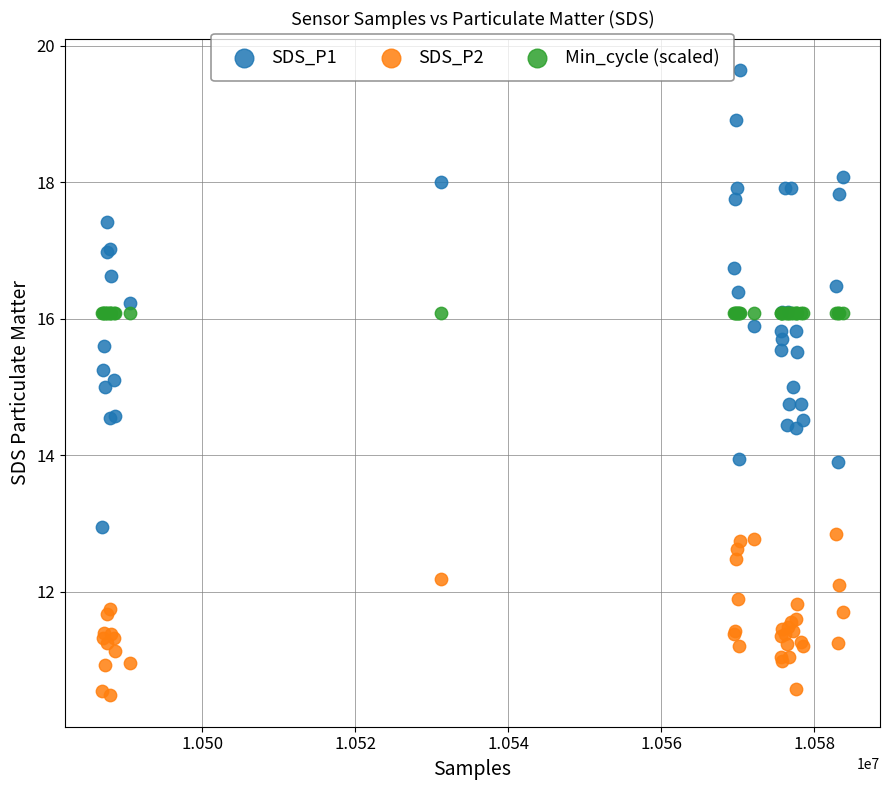

Which series reaches the minimum Y coordinate?

SDS_P2